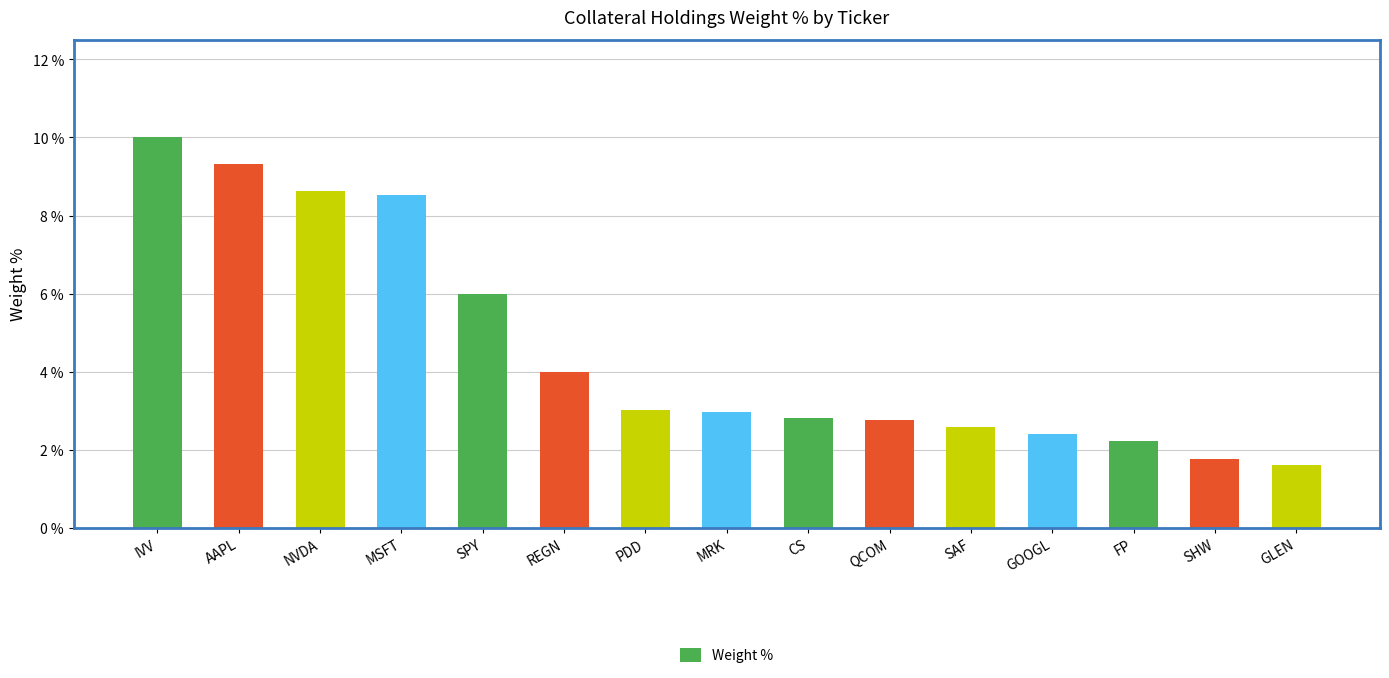

The chart shows a value of 4.5 at MRK. True or false?

False